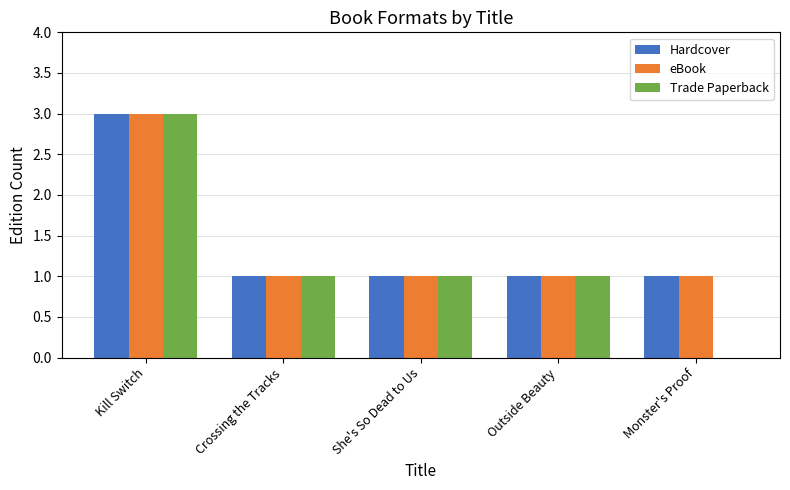

At which category is the sum across all series the highest?

Kill Switch